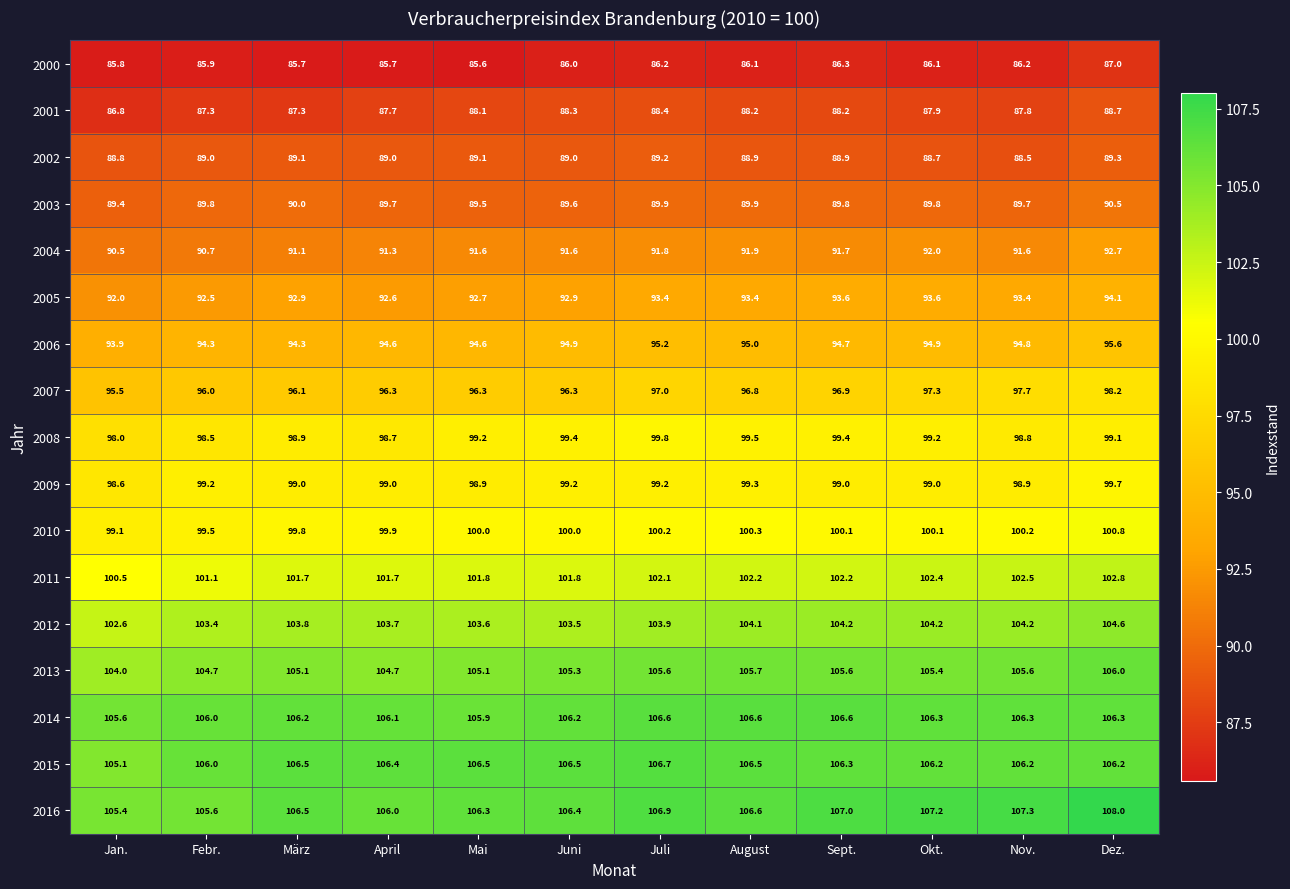

Rank the series at April from lowest to highest value.

2000, 2001, 2002, 2003, 2004, 2005, 2006, 2007, 2008, 2009, 2010, 2011, 2012, 2013, 2016, 2014, 2015